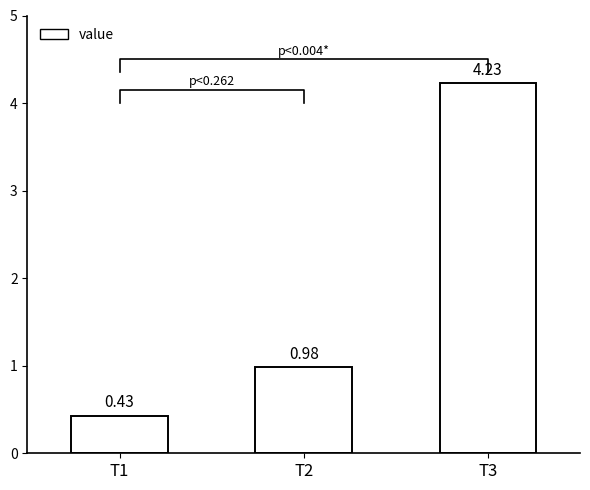

List the labels in order of value, smallest first.

T1, T2, T3